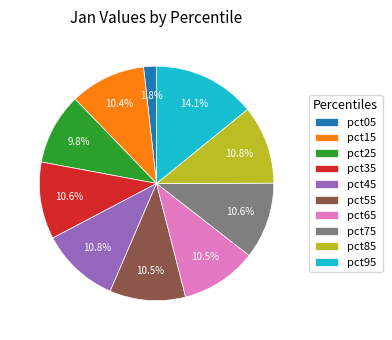

To the nearest percent, what is the combined percentage of pct85 and pct45?

22%